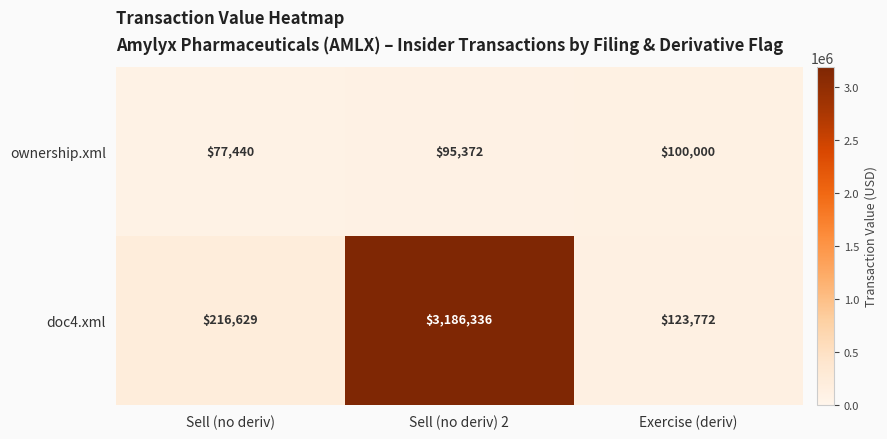

The value of doc4.xml at Sell (no deriv) 2 is 3186336. True or false?

True